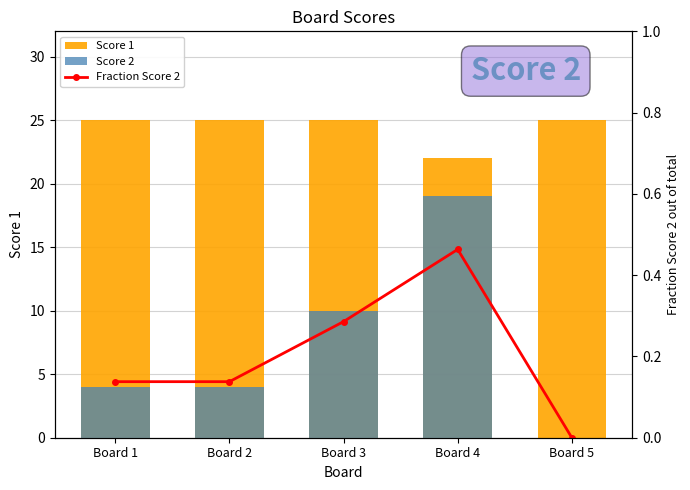

What is the sum of all Score 1 values?

122.0